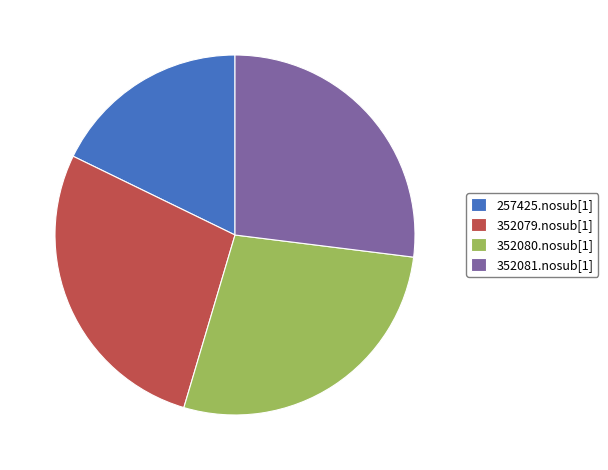

Approximately how many times larger is the value at 352080.nosub[1] compared to 352081.nosub[1]?

1.0